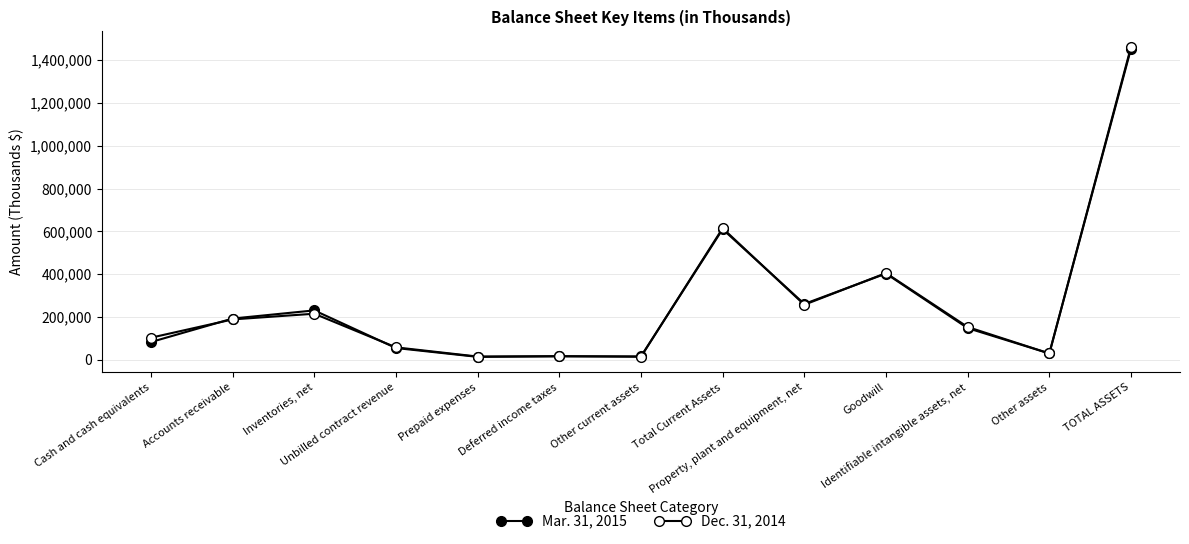

What is the difference between the highest and lowest values at Deferred income taxes?

168